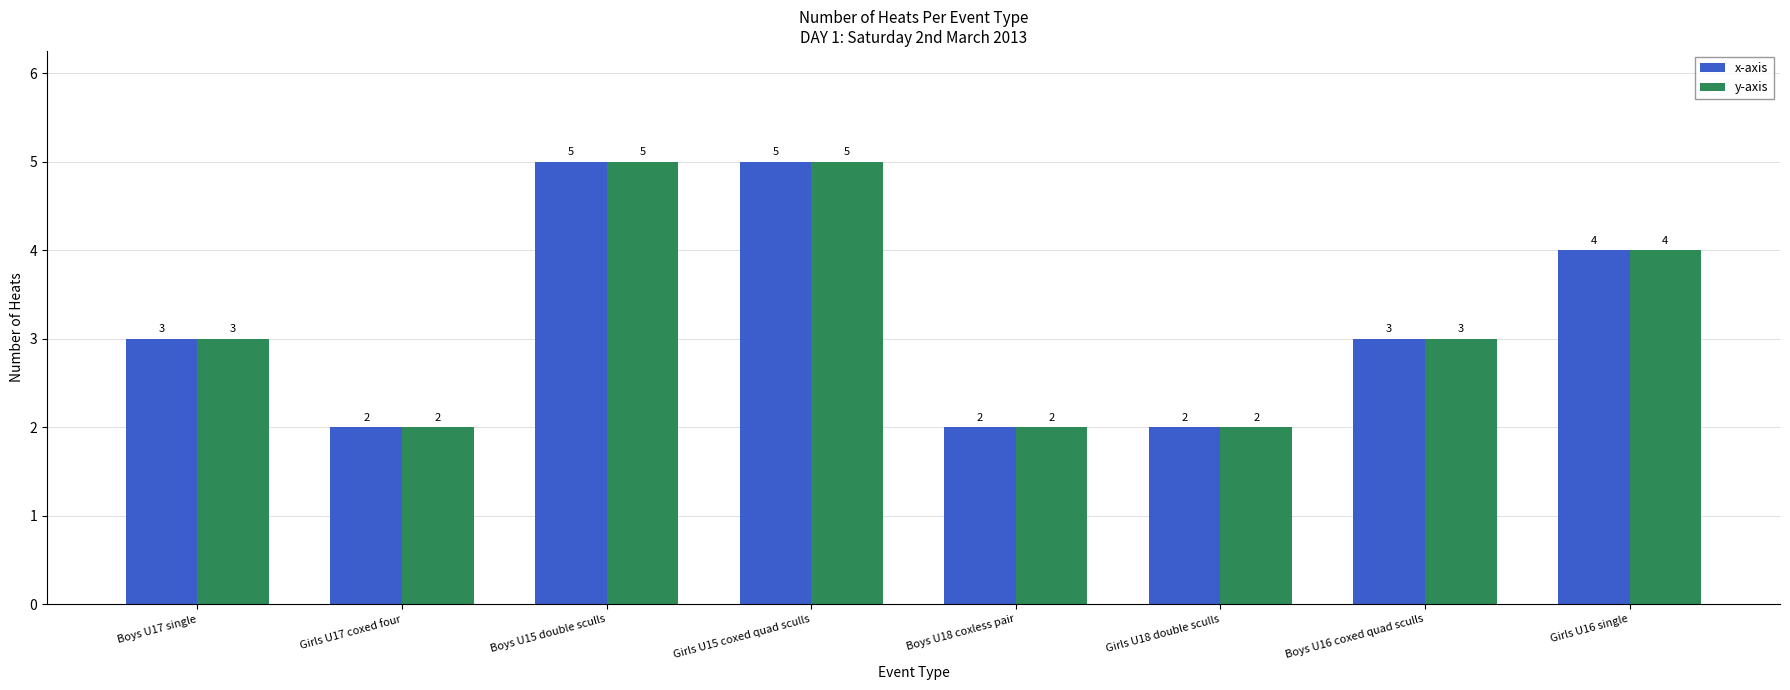

How many x-axis values are between 2 and 5?

8